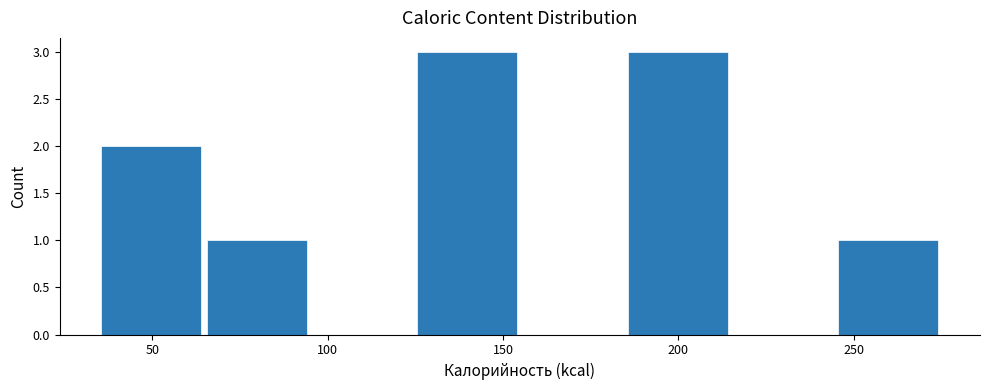

Reading left to right, transcribe this chart: for each bar, give the range it covers on the x-axis and its height. Neither the bar edges nor the heights are printed on the chart, so give them approximately, as read against the axes.

35 to 65: 2
65 to 95: 1
95 to 125: 0
125 to 155: 3
155 to 185: 0
185 to 215: 3
215 to 245: 0
245 to 275: 1